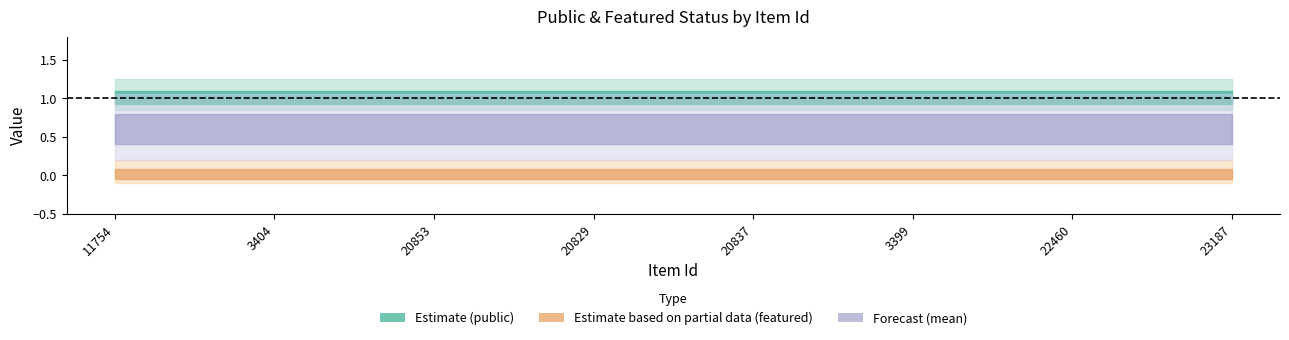

What is the label of the 5th point from the right?

20829